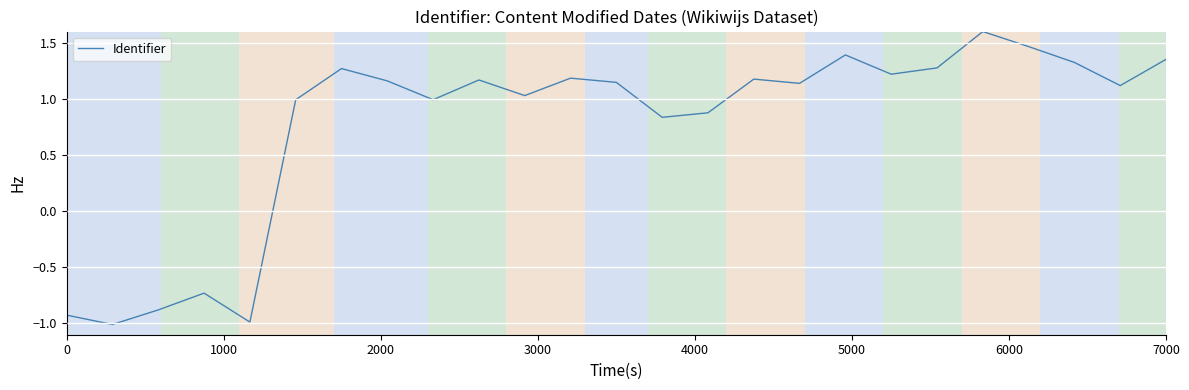

What is the maximum value shown in the chart?

1.6